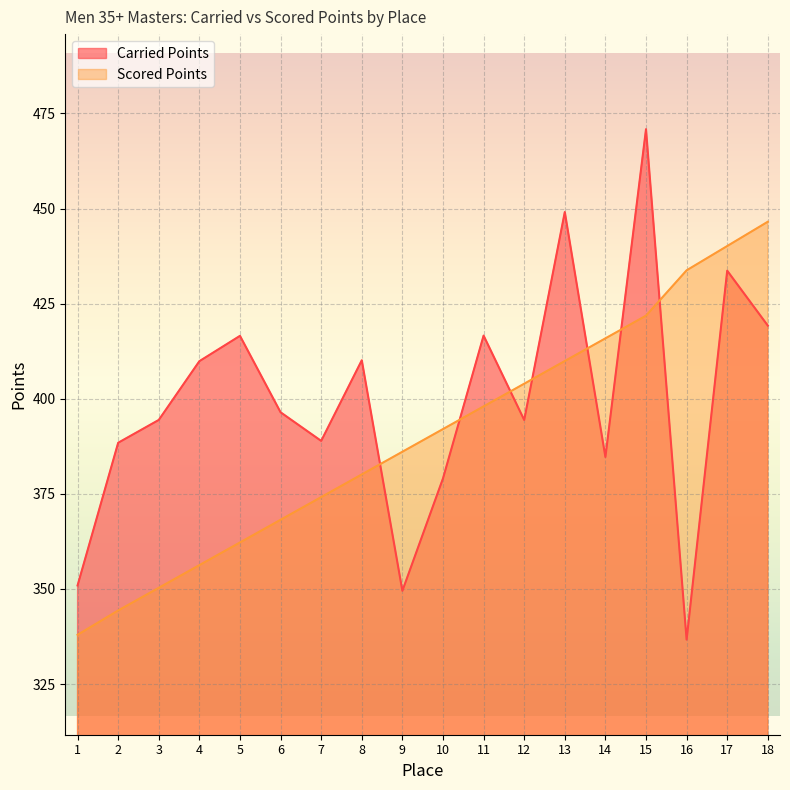

List the series in order of their overall mean, highest first.

Carried Points, Scored Points